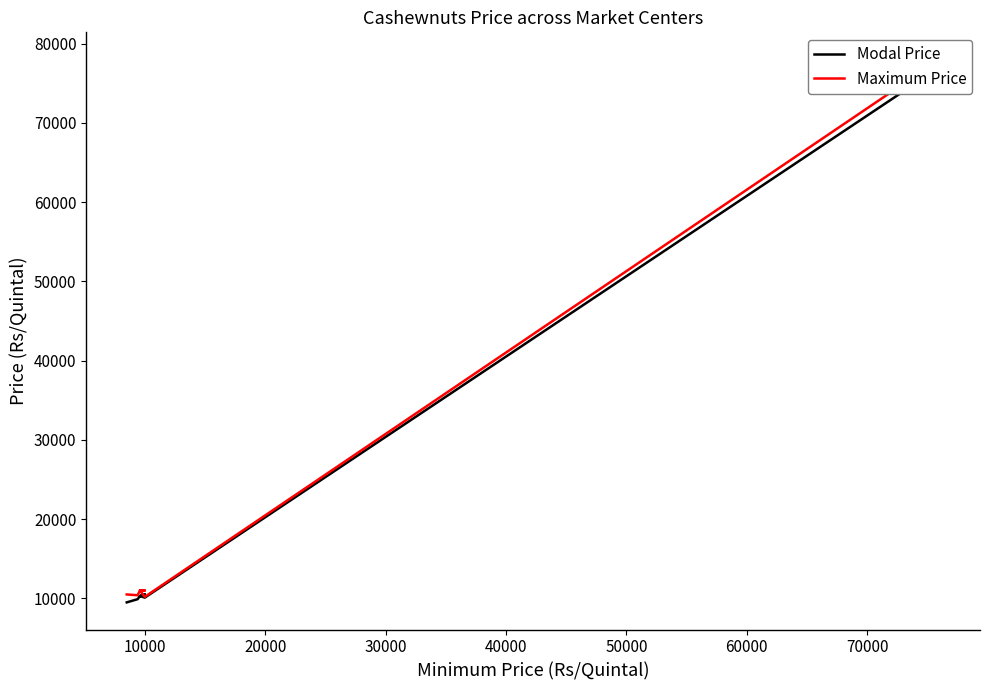

At 50000, list the series in order from smallest to largest.

Modal Price, Maximum Price